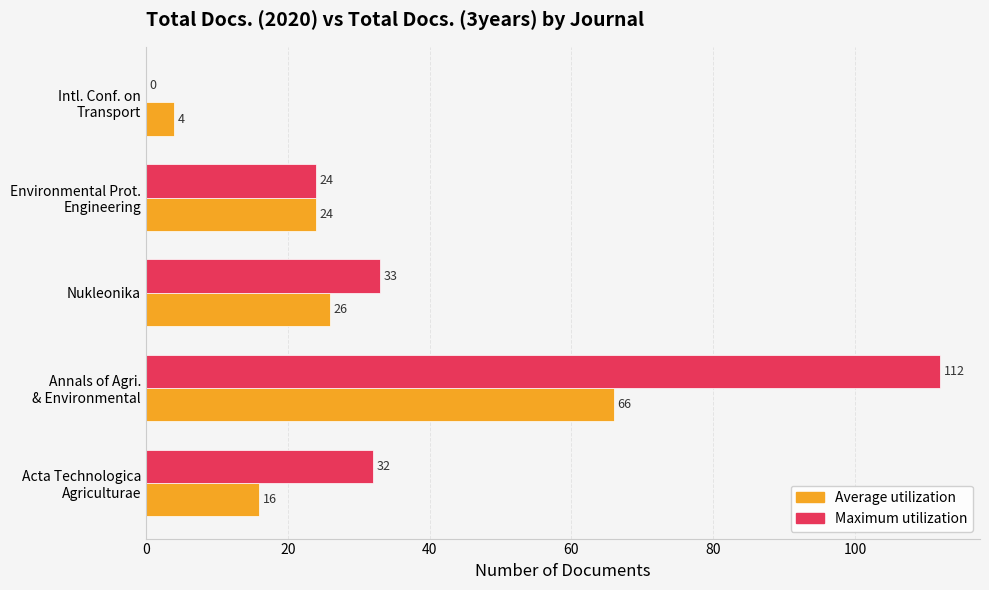

Which series has the largest total across all categories?

Maximum utilization